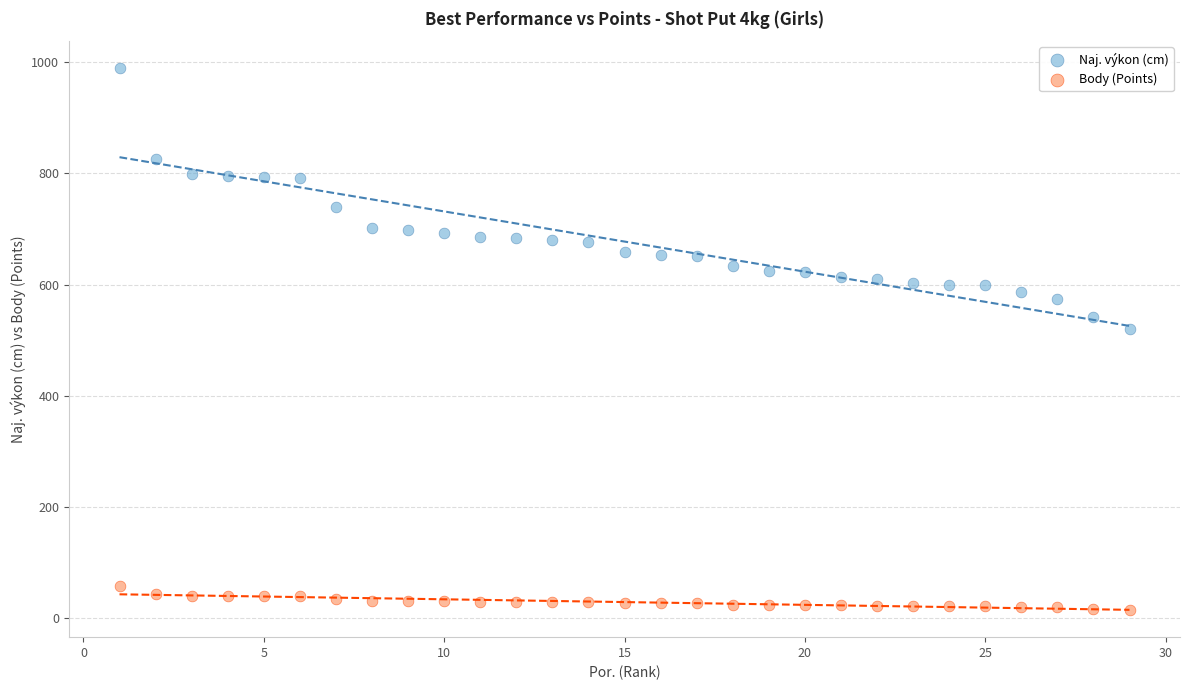

Which series contains the highest Y value?

Naj. výkon (cm)